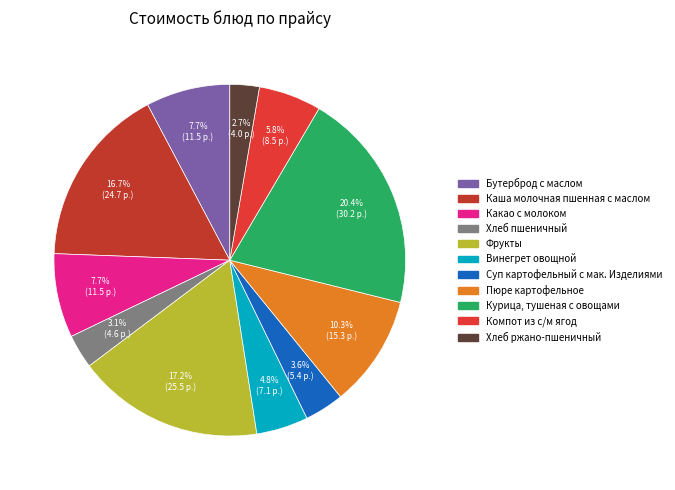

What percentage do Винегрет овощной and Хлеб ржано-пшеничный together represent?

7.5%